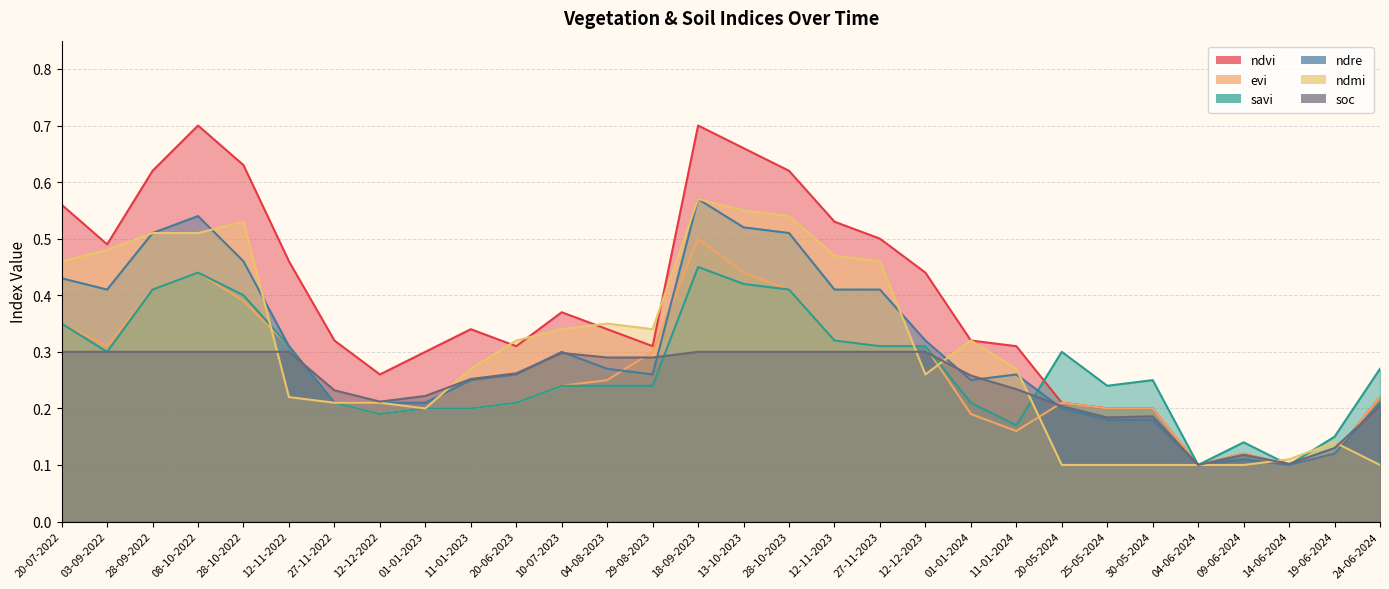

Which series has the largest range (max minus min)?

ndvi